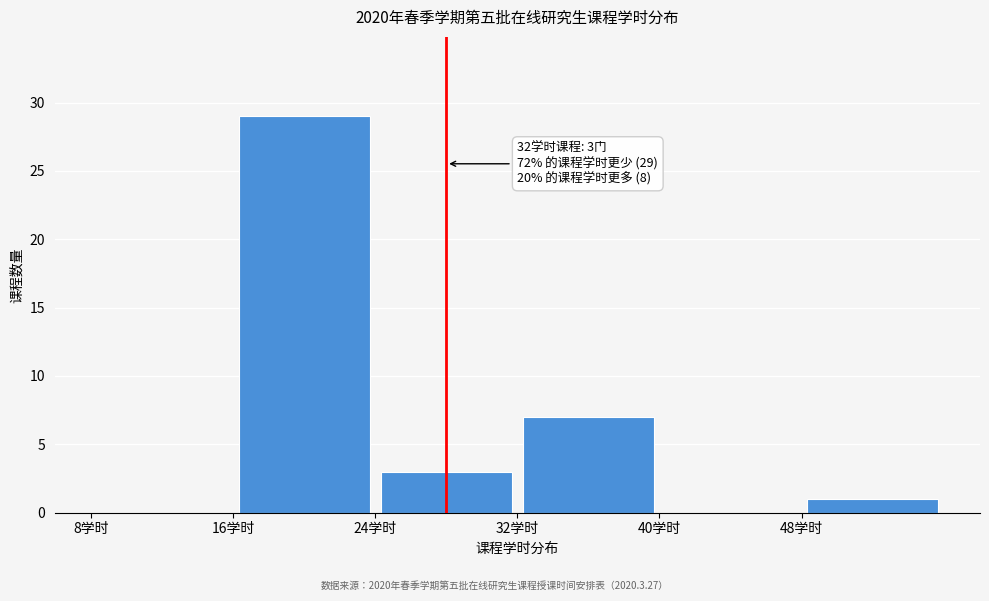

Over which range of the x-axis is the bar tallest?

16 to 24